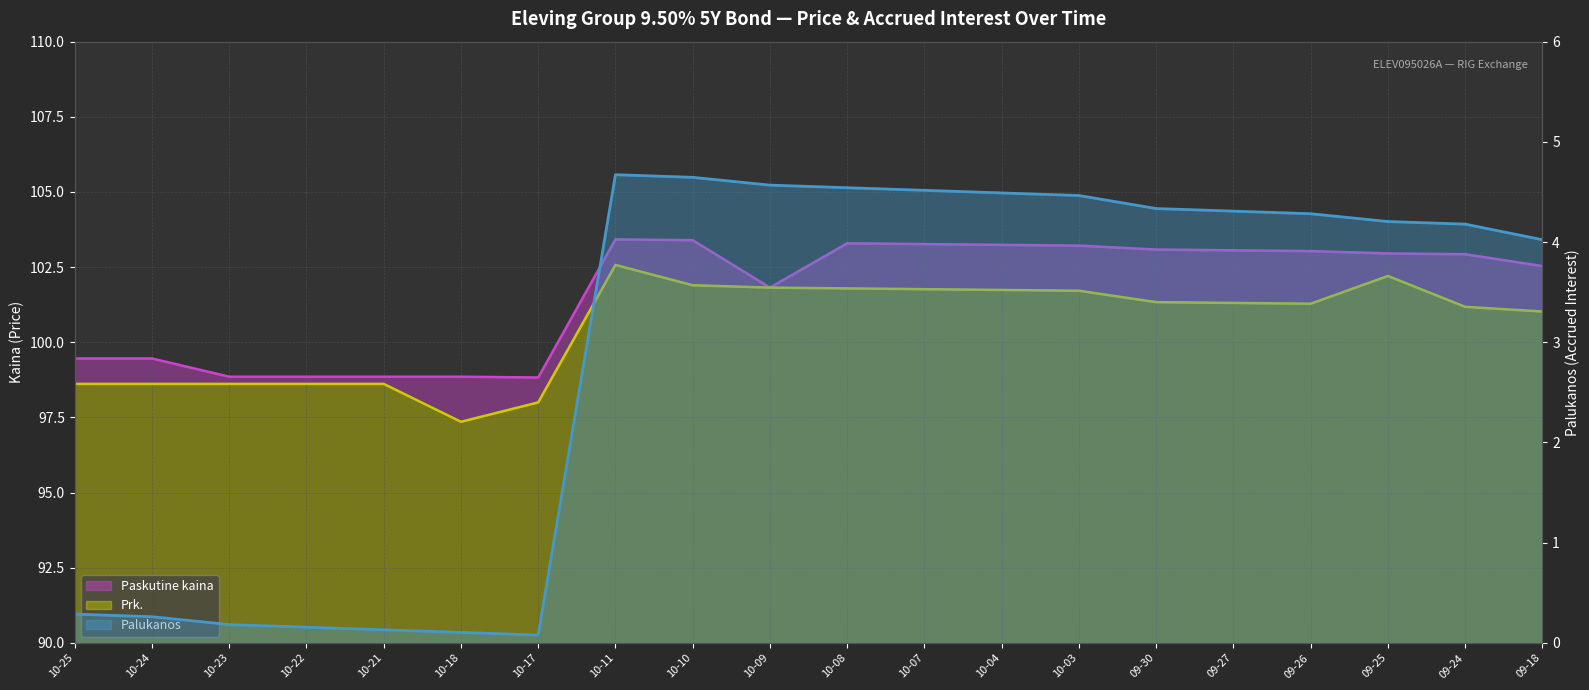

What is the sum of all Palukanos values?

58.4